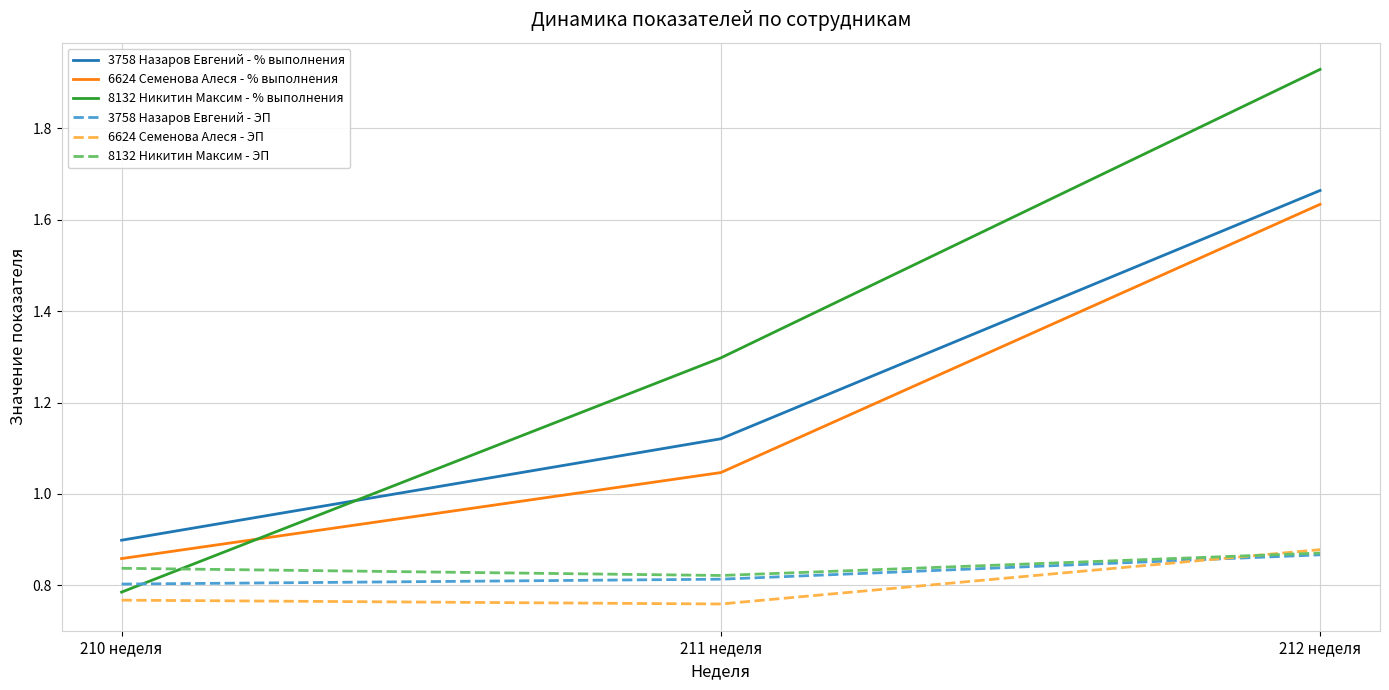

The value of 6624 Семенова Алеся - ЭП at 211 неделя is 0.8. True or false?

True